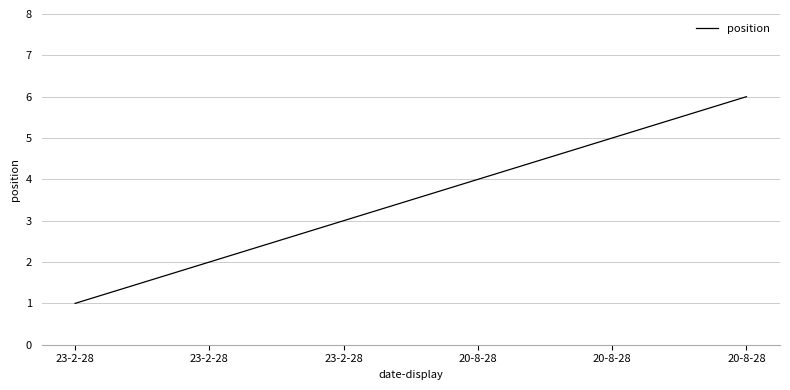

What is the sum of the values at 23-2-28 and 20-8-28?

6